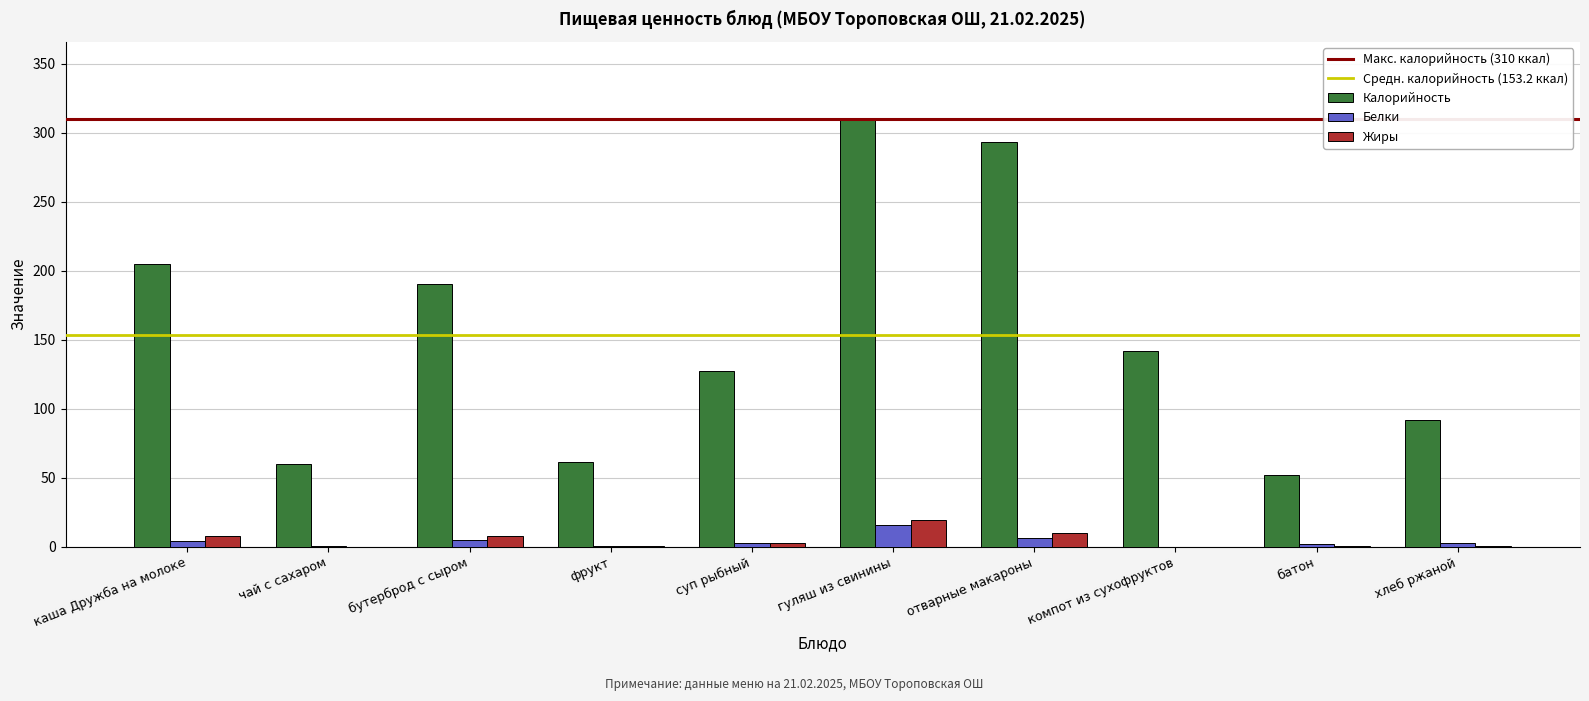

At which label is Калорийность closest to 181?

бутерброд с сыром